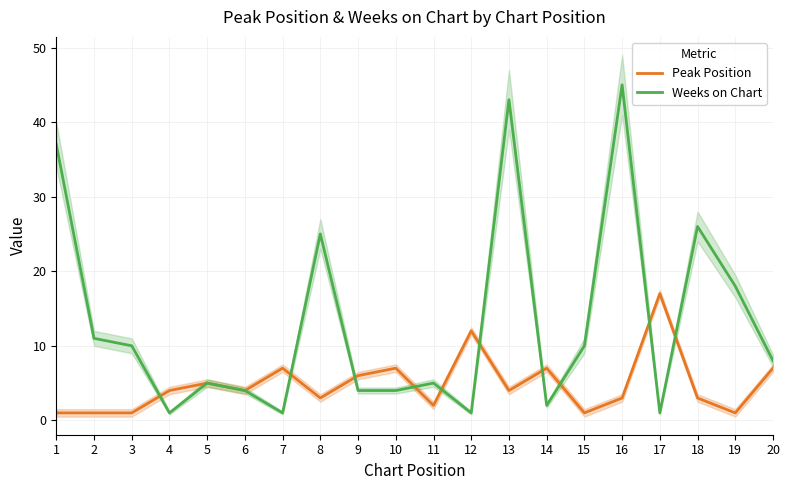

What is the difference between the highest and lowest values at 10?

3